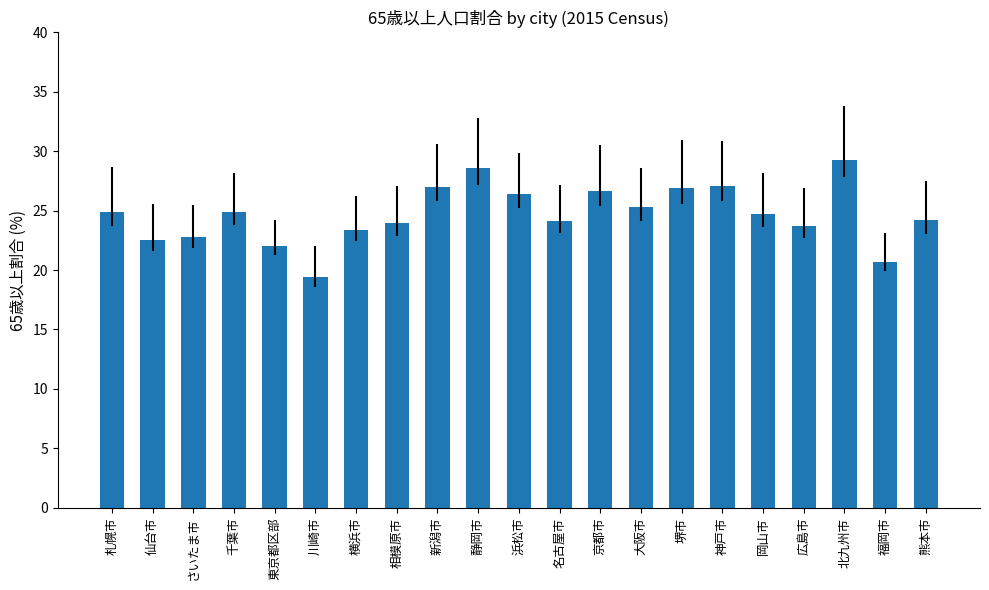

What is the minimum value shown in the chart?

19.5